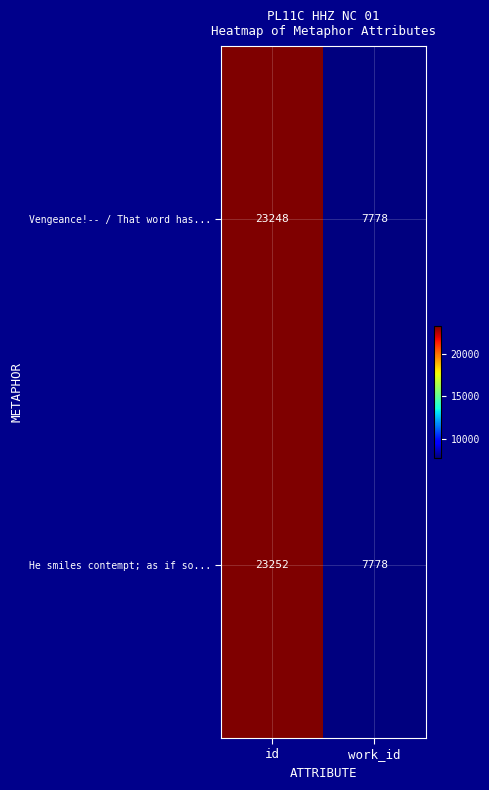

Reading left to right, transcribe all the data shown in this chart.

Vengeance!-- / That word has...: 23248	7778
He smiles contempt; as if so...: 23252	7778